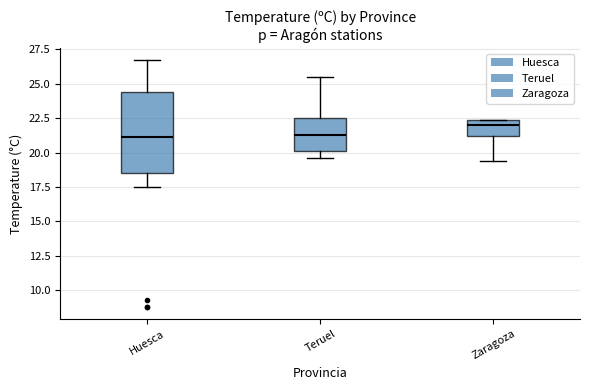

Reading left to right, transcribe this box plot: for each box, give where its median line is, the range the box spans, and where its two whiskers end, as read against the y-axis. The values are not printed on the chart, so give them approximately, as read against the axis.

Huesca: median 21.0, box 18.5 to 24.5, whiskers 17.5 to 26.5
Teruel: median 21.5, box 20.0 to 22.5, whiskers 19.5 to 25.5
Zaragoza: median 22.0, box 21.0 to 22.5, whiskers 19.5 to 22.5